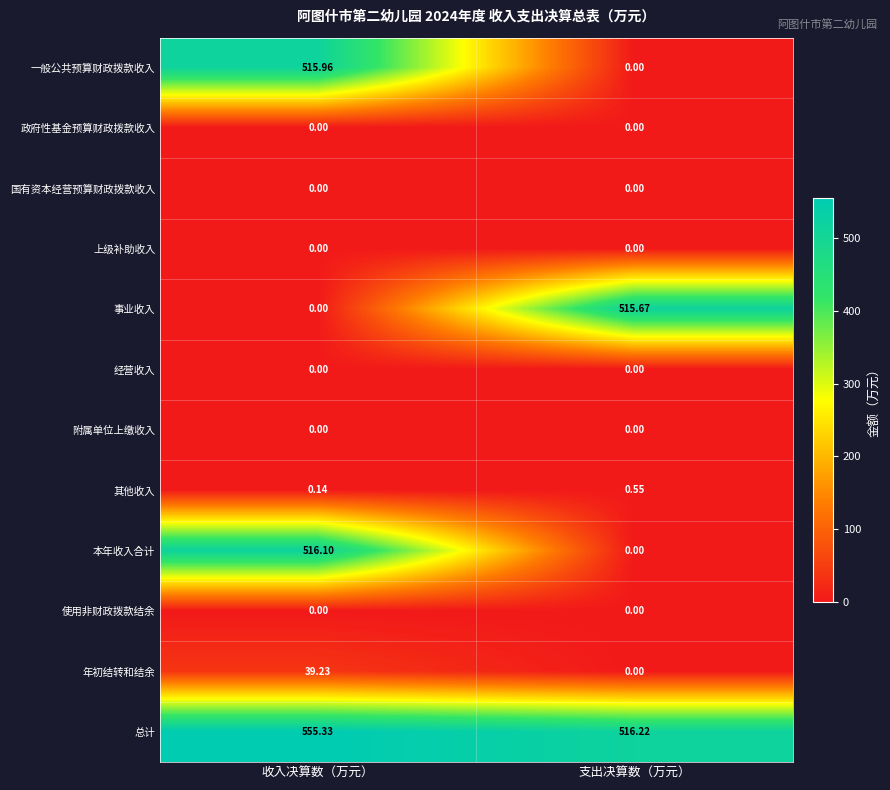

How many data points in 总计 are above 555?

1